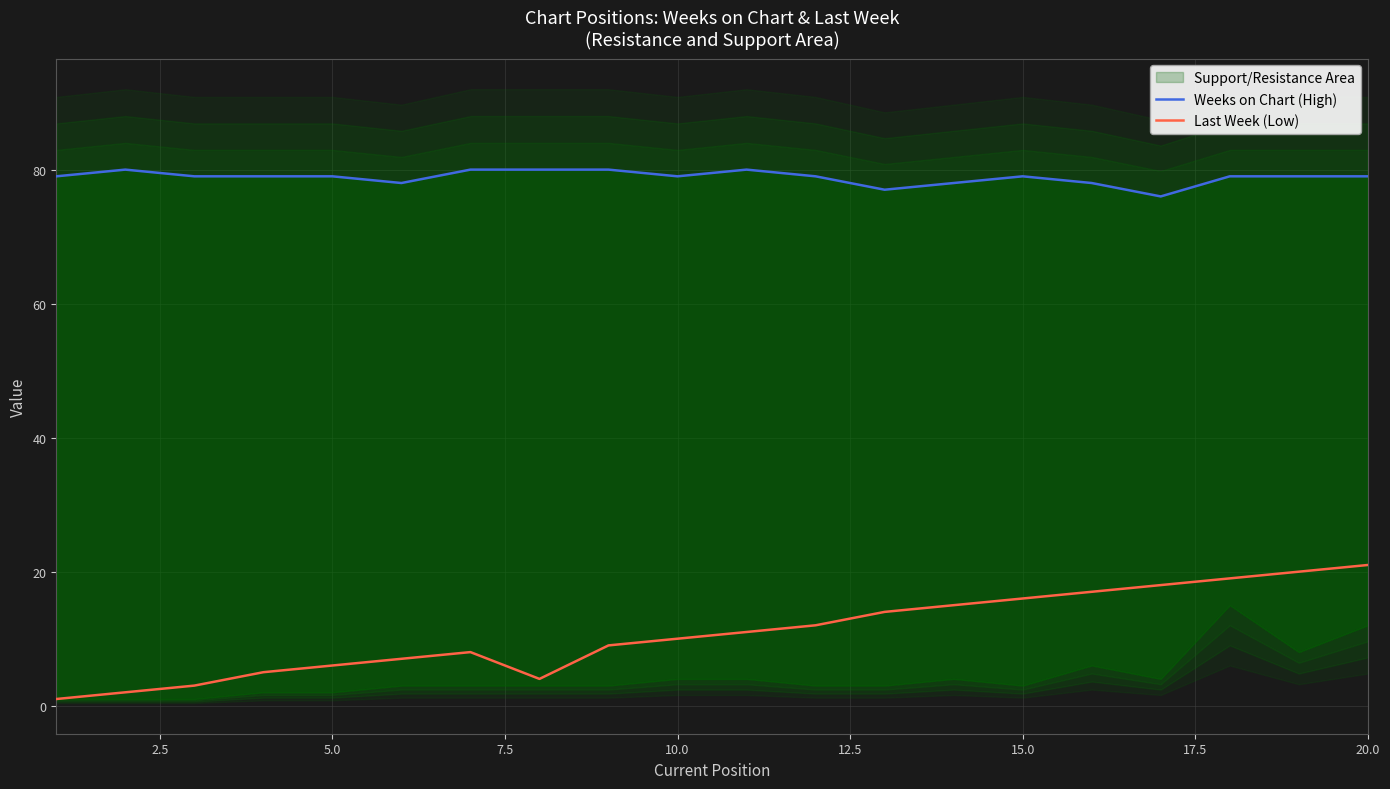

True or false: Weeks on Chart (High) and Last Week (Low) cross at least once.

False